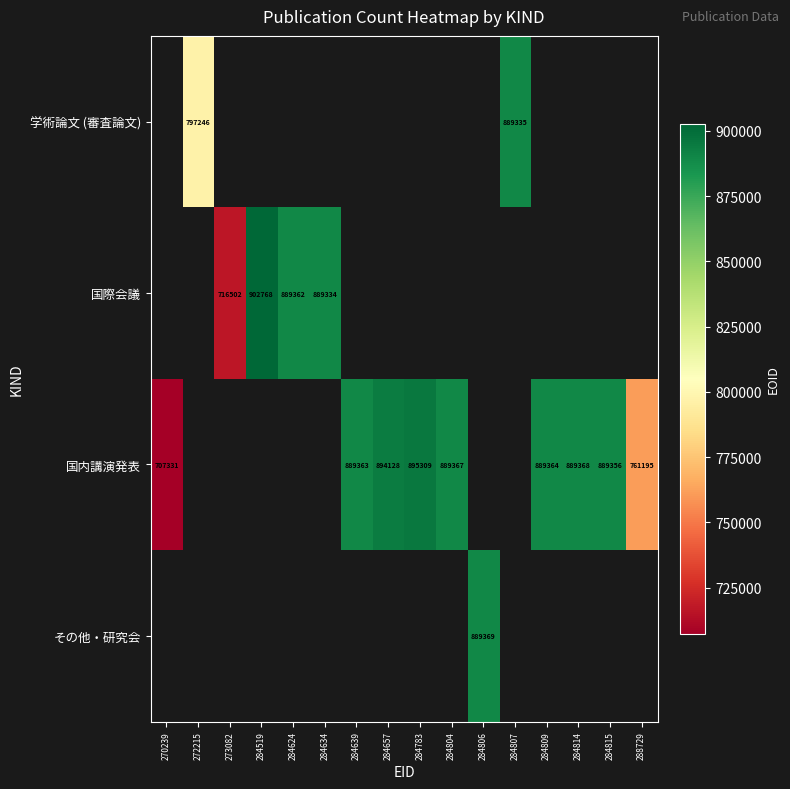

True or false: 国内講演発表 has a value of 894128 at 284657.

True